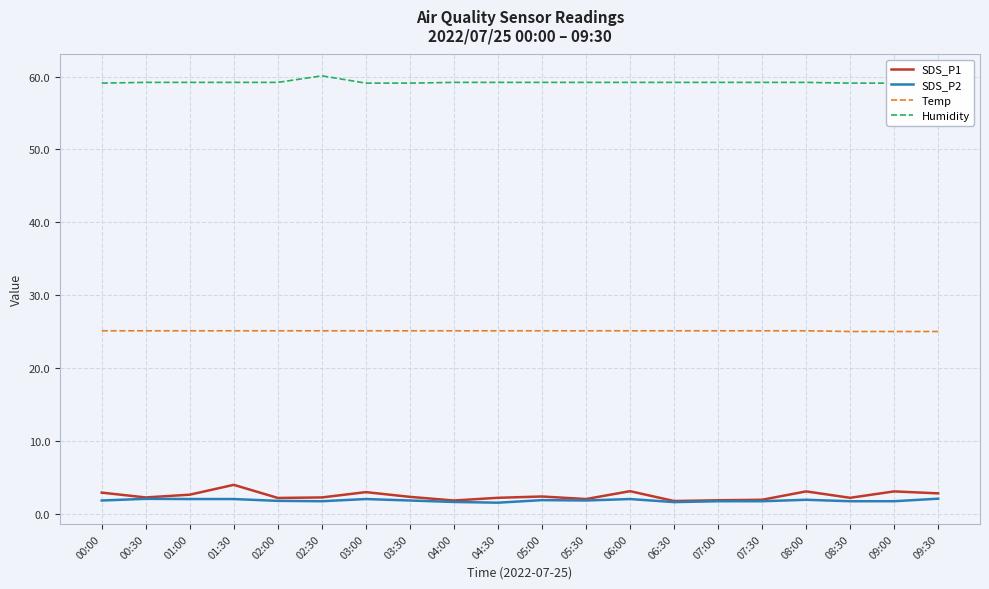

The value of Humidity at 01:00 is 59.2. True or false?

True